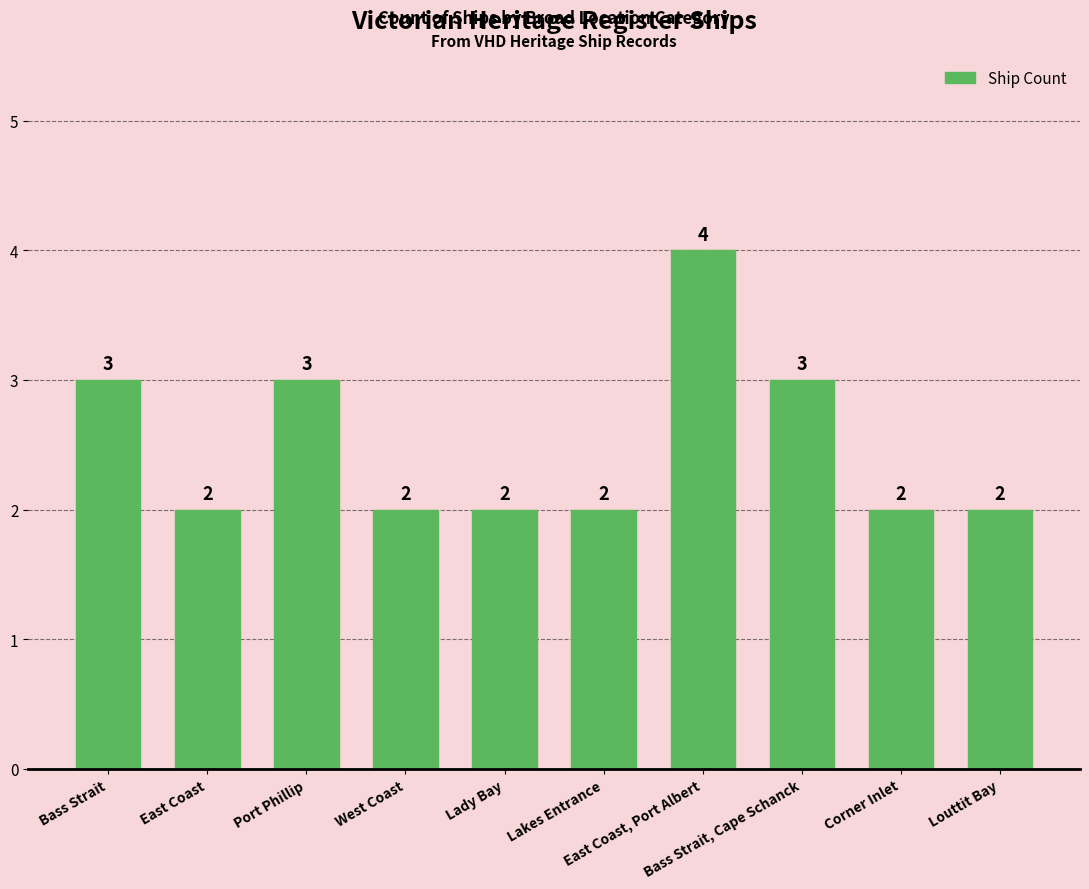

What is the label of the 5th bar from the right?

Lakes Entrance